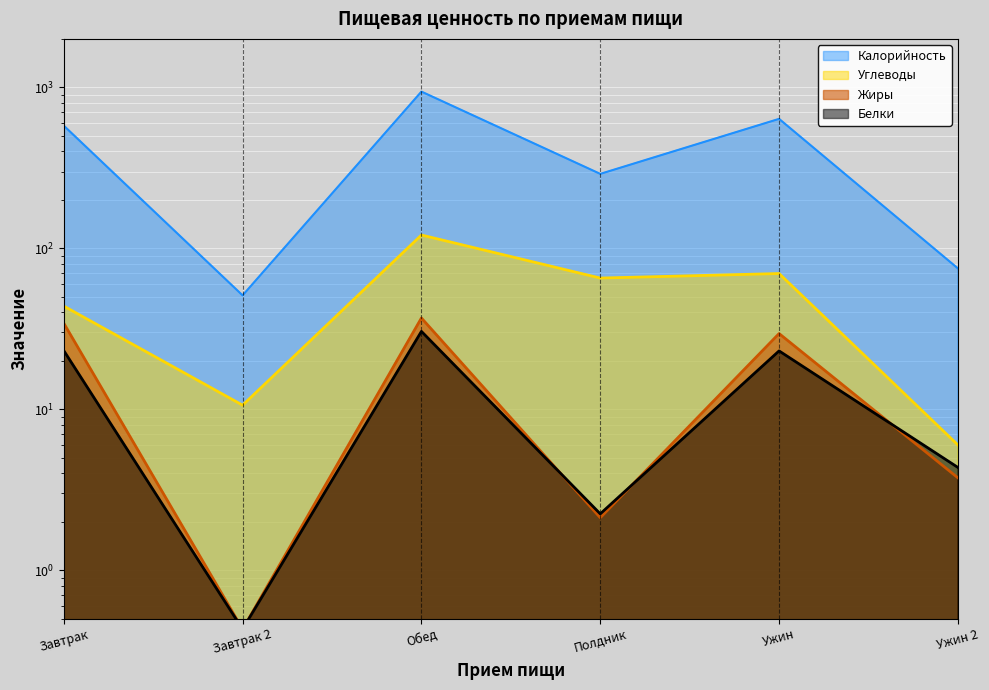

What is the minimum value for Калорийность?

51.0